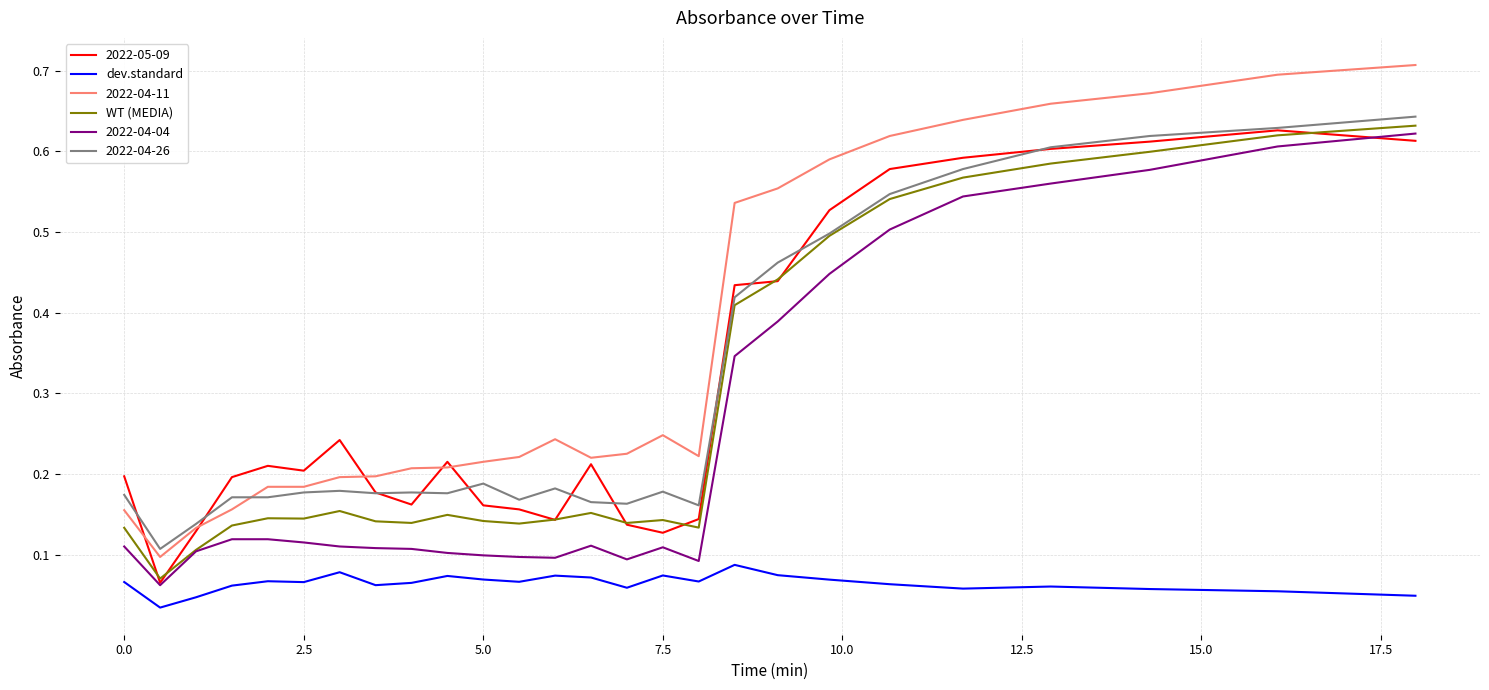

How many lines are shown in the chart?

6